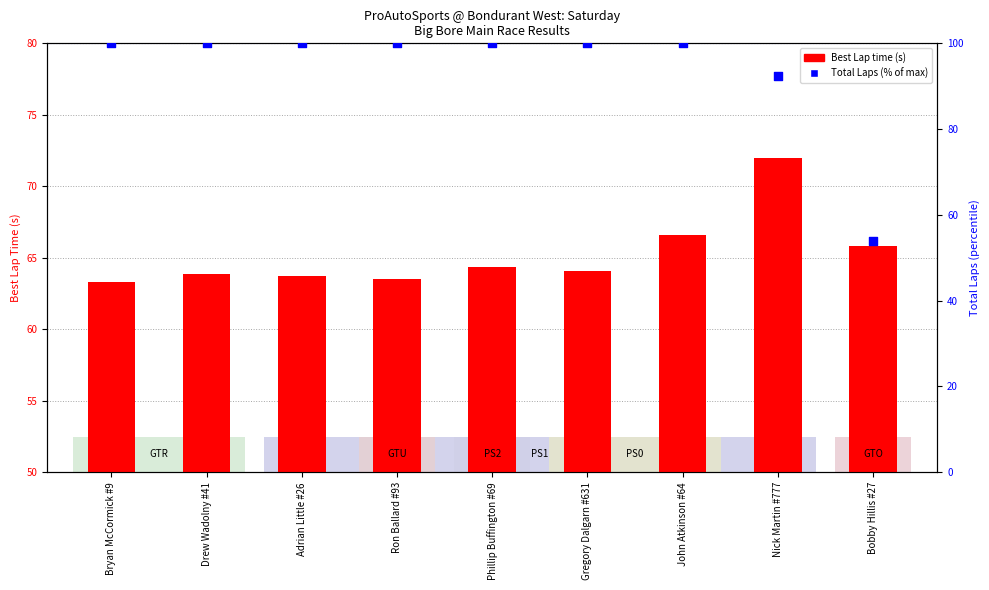

Is the value of Total Laps (% of max) at Bryan McCormick #9 greater than the value of Best Lap time (s) at Adrian Little #26?

Yes